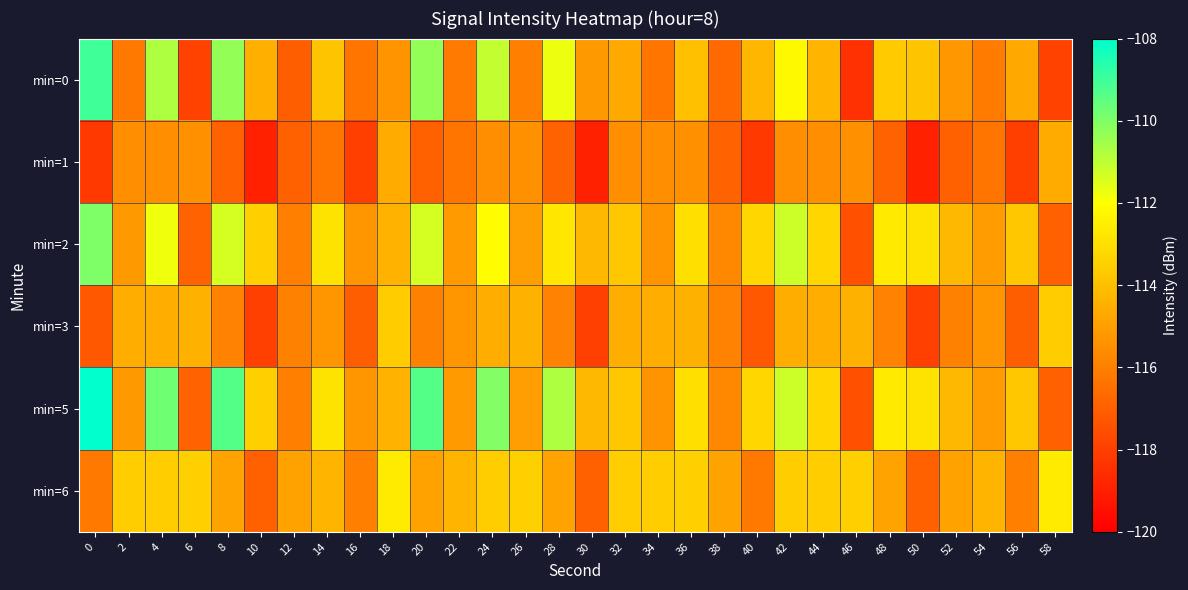

At how many categories does at least one series exceed -115?

29